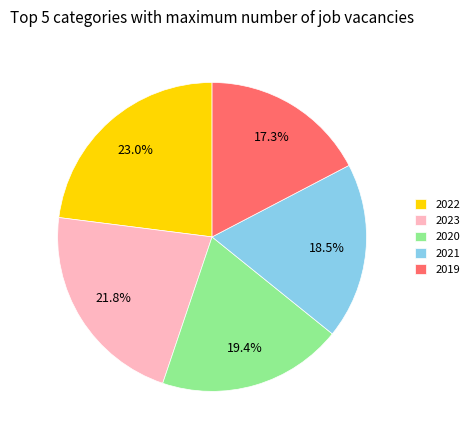

Does 2021 account for over 50% of the chart?

No